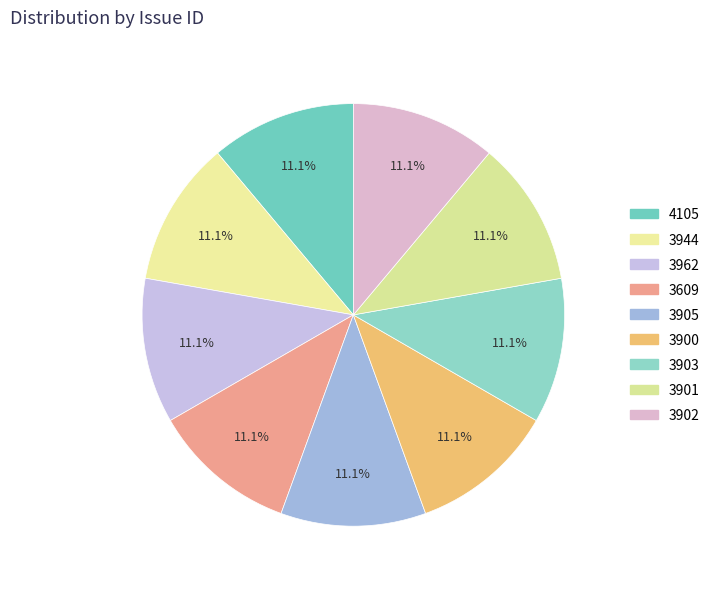

How many segments does this pie chart have?

9